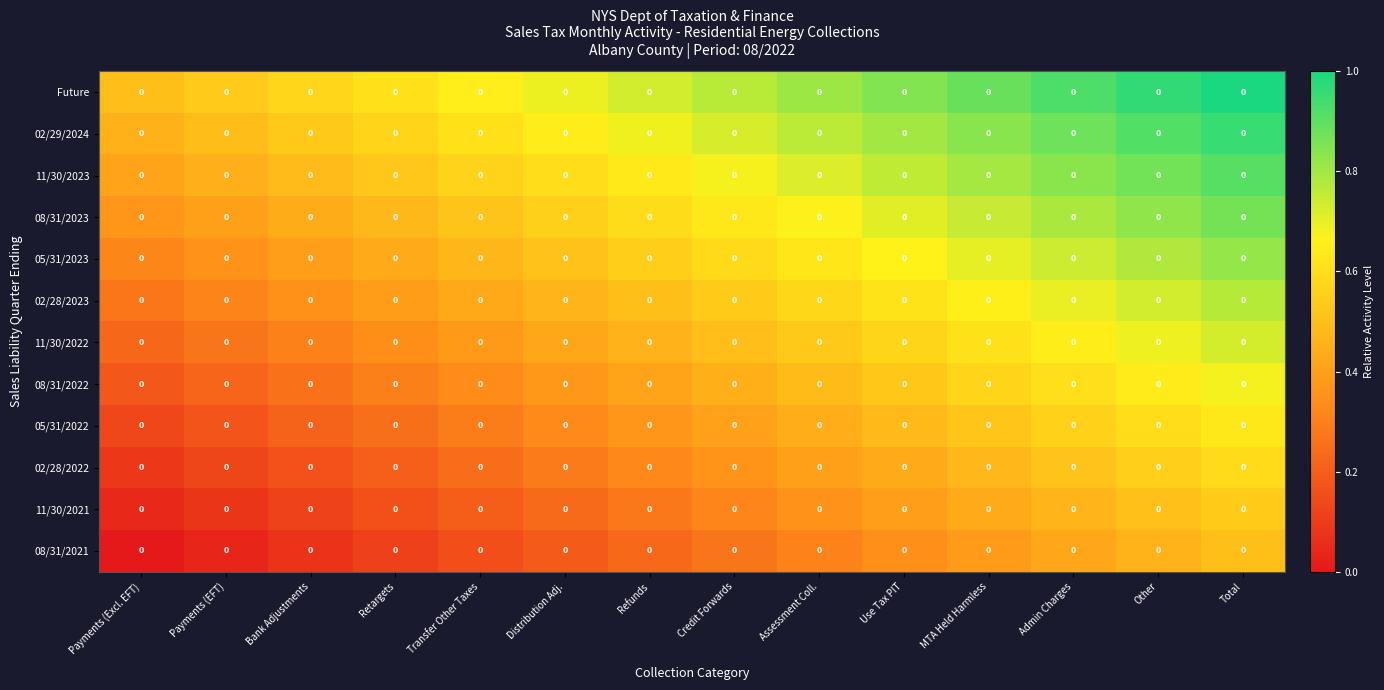

Which category has the lowest value across all series?

Payments (Excl. EFT)